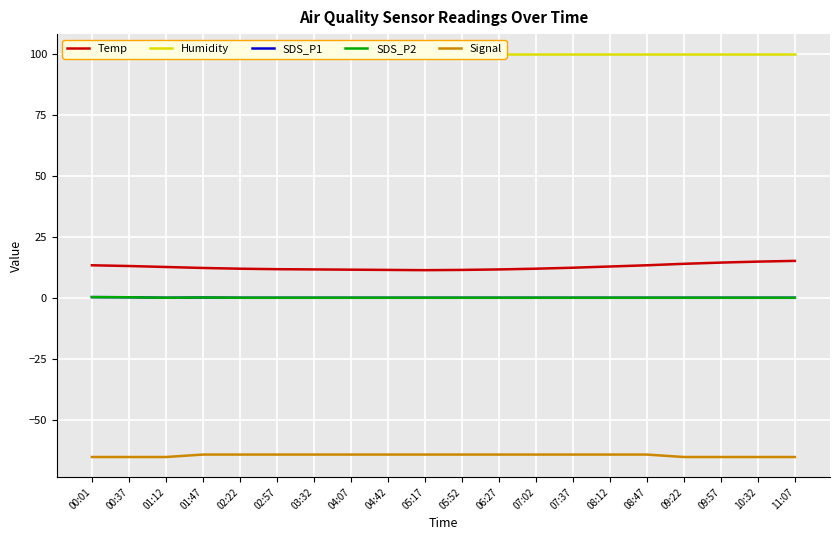

How many lines are shown in the chart?

5